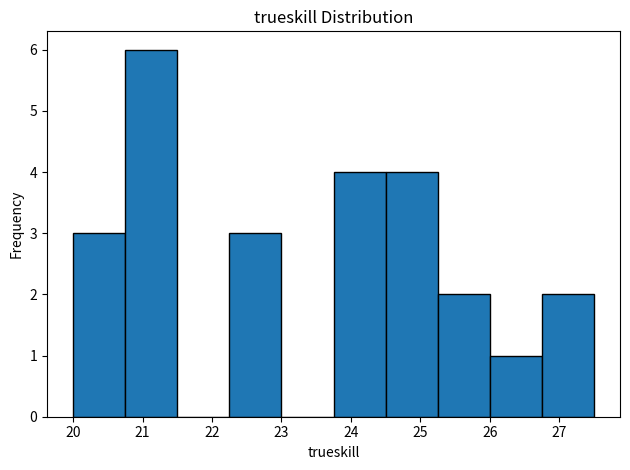

Reading left to right, transcribe this chart: for each bar, give the range it covers on the x-axis and its height. Neither the bar edges nor the heights are printed on the chart, so give them approximately, as read against the axes.

20.00 to 20.75: 3
20.75 to 21.50: 6
21.50 to 22.25: 0
22.25 to 23.00: 3
23.00 to 23.75: 0
23.75 to 24.50: 4
24.50 to 25.25: 4
25.25 to 26.00: 2
26.00 to 26.75: 1
26.75 to 27.50: 2